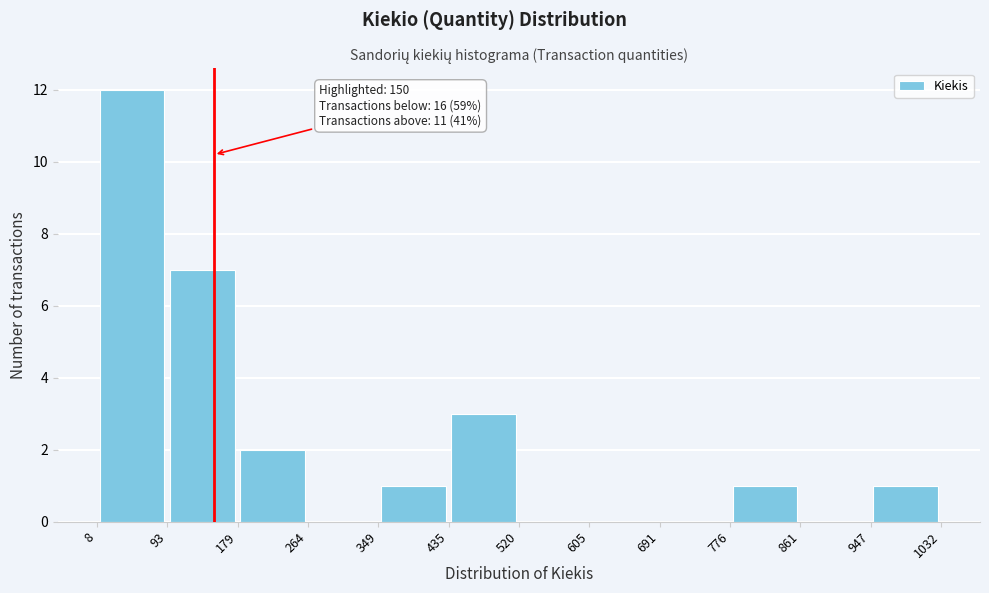

Which range on the x-axis has the tallest bar?

8 to 93